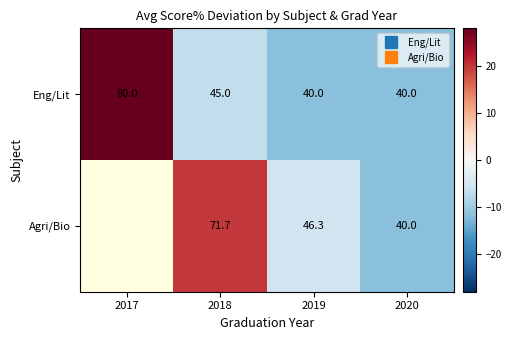

What is the minimum value shown in the chart?

-11.9